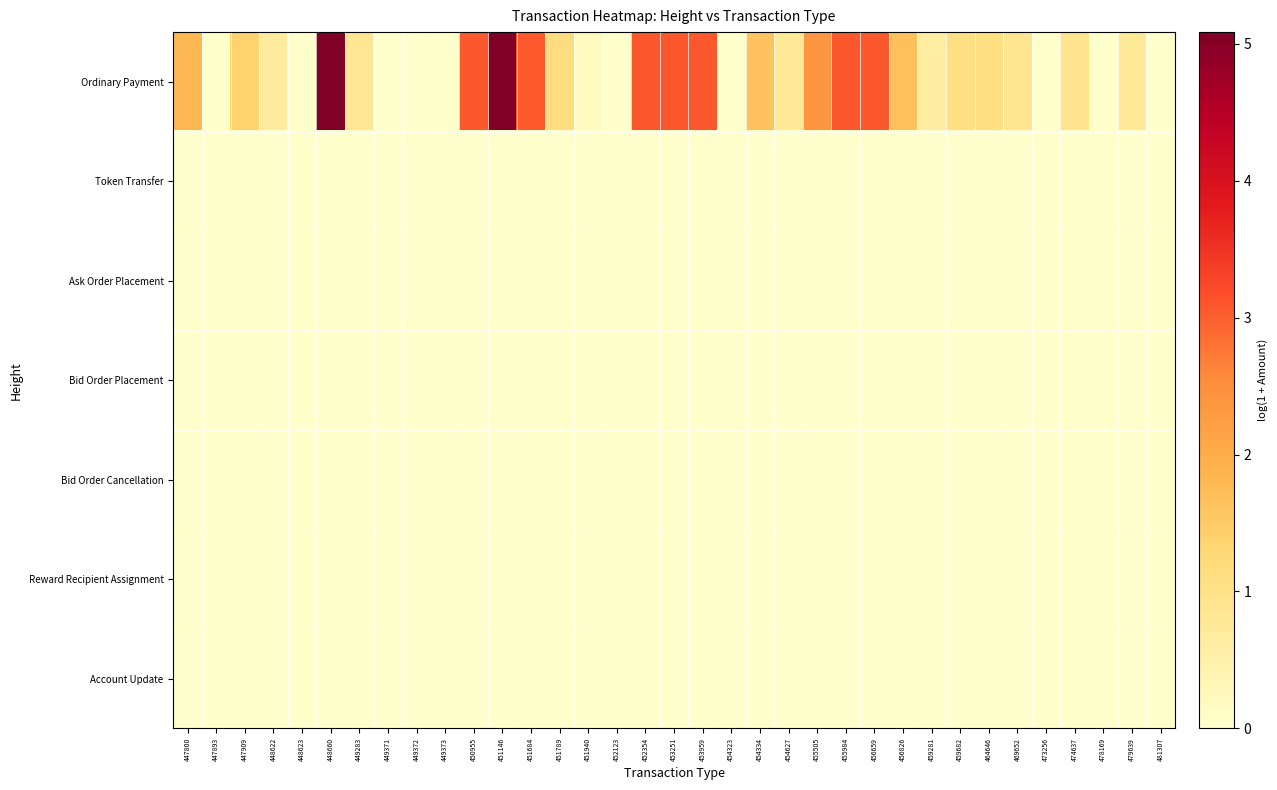

Reading left to right, extract all data points from this chart.

Ordinary Payment: 447800=1.8	447893=0.0	447909=1.4	448622=0.7	448623=0.0	448660=5.1	449283=0.8	449371=0.0	449372=0.0	449373=0.0	450955=3.1	451146=5.1	451684=3.0	451789=1.1	451940=0.2	452123=0.0	452354=3.1	453251=3.1	453959=3.1	454323=0.0	454334=1.6	454627=0.7	455505=2.4	455984=3.1	456659=3.1	456826=1.7	459281=0.6	459682=1.1	464646=1.1	469652=0.9	473256=0.0	474637=0.9	478169=0.0	479639=0.7	481307=0.0
Token Transfer: 447800=0.0	447893=0.0	447909=0.0	448622=0.0	448623=0.0	448660=0.0	449283=0.0	449371=0.0	449372=0.0	449373=0.0	450955=0.0	451146=0.0	451684=0.0	451789=0.0	451940=0.0	452123=0.0	452354=0.0	453251=0.0	453959=0.0	454323=0.0	454334=0.0	454627=0.0	455505=0.0	455984=0.0	456659=0.0	456826=0.0	459281=0.0	459682=0.0	464646=0.0	469652=0.0	473256=0.0	474637=0.0	478169=0.0	479639=0.0	481307=0.0
Ask Order Placement: 447800=0.0	447893=0.0	447909=0.0	448622=0.0	448623=0.0	448660=0.0	449283=0.0	449371=0.0	449372=0.0	449373=0.0	450955=0.0	451146=0.0	451684=0.0	451789=0.0	451940=0.0	452123=0.0	452354=0.0	453251=0.0	453959=0.0	454323=0.0	454334=0.0	454627=0.0	455505=0.0	455984=0.0	456659=0.0	456826=0.0	459281=0.0	459682=0.0	464646=0.0	469652=0.0	473256=0.0	474637=0.0	478169=0.0	479639=0.0	481307=0.0
Bid Order Placement: 447800=0.0	447893=0.0	447909=0.0	448622=0.0	448623=0.0	448660=0.0	449283=0.0	449371=0.0	449372=0.0	449373=0.0	450955=0.0	451146=0.0	451684=0.0	451789=0.0	451940=0.0	452123=0.0	452354=0.0	453251=0.0	453959=0.0	454323=0.0	454334=0.0	454627=0.0	455505=0.0	455984=0.0	456659=0.0	456826=0.0	459281=0.0	459682=0.0	464646=0.0	469652=0.0	473256=0.0	474637=0.0	478169=0.0	479639=0.0	481307=0.0
Bid Order Cancellation: 447800=0.0	447893=0.0	447909=0.0	448622=0.0	448623=0.0	448660=0.0	449283=0.0	449371=0.0	449372=0.0	449373=0.0	450955=0.0	451146=0.0	451684=0.0	451789=0.0	451940=0.0	452123=0.0	452354=0.0	453251=0.0	453959=0.0	454323=0.0	454334=0.0	454627=0.0	455505=0.0	455984=0.0	456659=0.0	456826=0.0	459281=0.0	459682=0.0	464646=0.0	469652=0.0	473256=0.0	474637=0.0	478169=0.0	479639=0.0	481307=0.0
Reward Recipient Assignment: 447800=0.0	447893=0.0	447909=0.0	448622=0.0	448623=0.0	448660=0.0	449283=0.0	449371=0.0	449372=0.0	449373=0.0	450955=0.0	451146=0.0	451684=0.0	451789=0.0	451940=0.0	452123=0.0	452354=0.0	453251=0.0	453959=0.0	454323=0.0	454334=0.0	454627=0.0	455505=0.0	455984=0.0	456659=0.0	456826=0.0	459281=0.0	459682=0.0	464646=0.0	469652=0.0	473256=0.0	474637=0.0	478169=0.0	479639=0.0	481307=0.0
Account Update: 447800=0.0	447893=0.0	447909=0.0	448622=0.0	448623=0.0	448660=0.0	449283=0.0	449371=0.0	449372=0.0	449373=0.0	450955=0.0	451146=0.0	451684=0.0	451789=0.0	451940=0.0	452123=0.0	452354=0.0	453251=0.0	453959=0.0	454323=0.0	454334=0.0	454627=0.0	455505=0.0	455984=0.0	456659=0.0	456826=0.0	459281=0.0	459682=0.0	464646=0.0	469652=0.0	473256=0.0	474637=0.0	478169=0.0	479639=0.0	481307=0.0